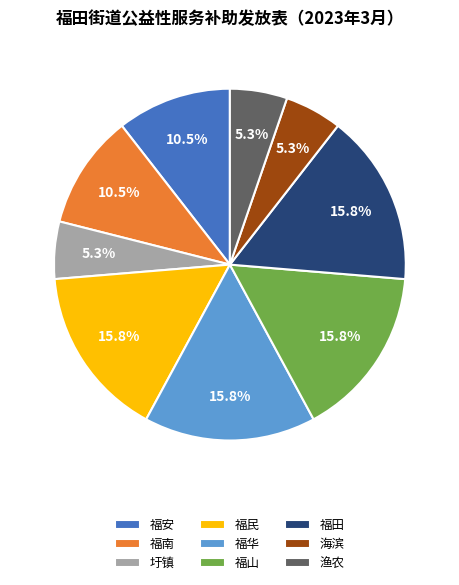

Approximately how many times larger is the value at 福民 compared to 渔农?

3.0